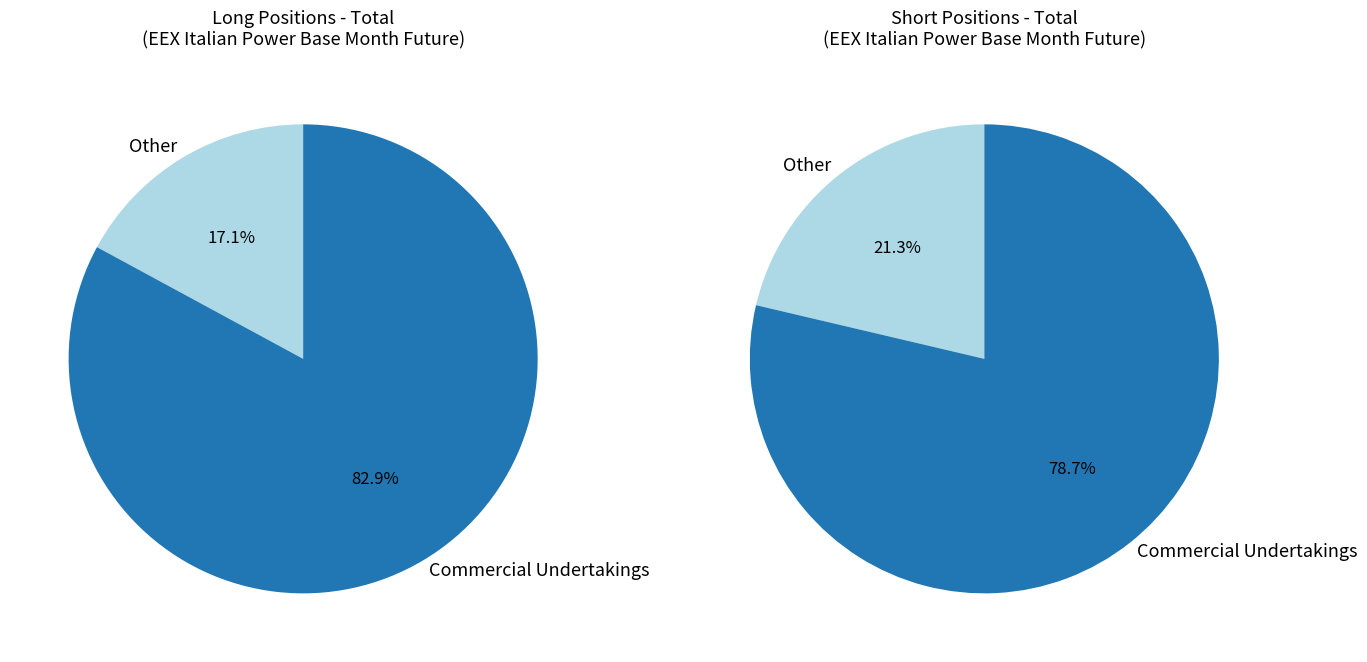

To the nearest percent, what portion does Commercial Undertakings represent?

79%